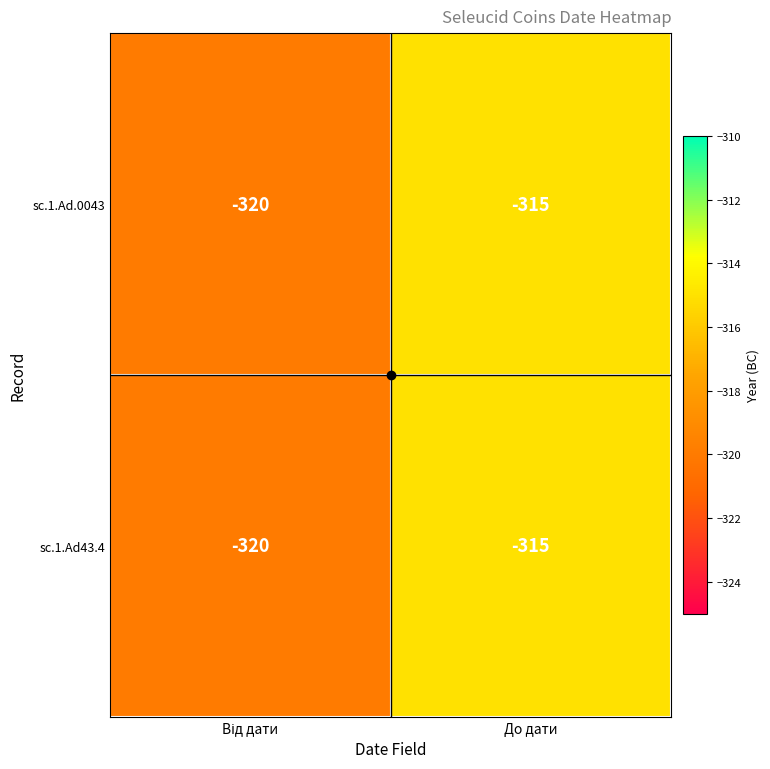

The sc.1.Ad.0043 series shows -315 at До дати. True or false?

True